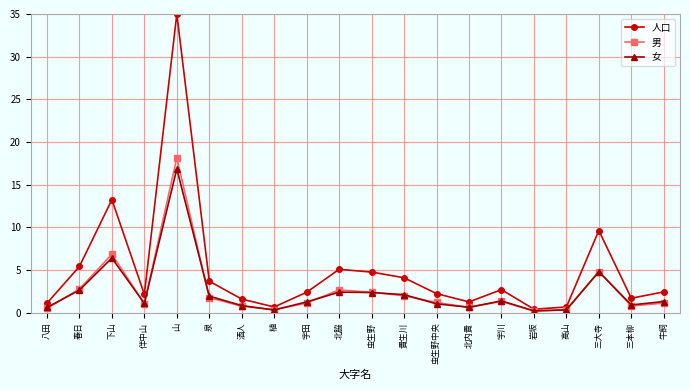

What is the lowest value of the 男 series?

0.2